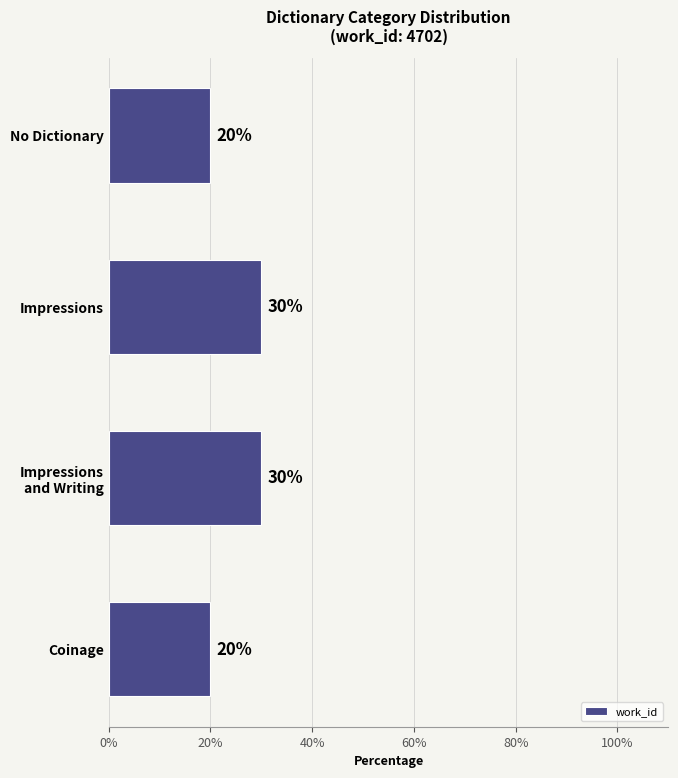

What is the average value?

25